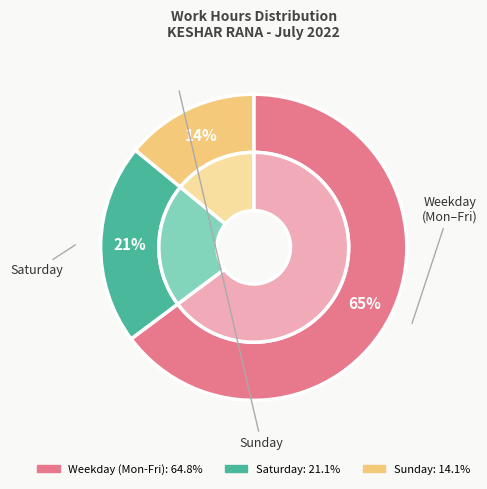

Do Mon 18 and Sat 23 together represent more than half of the pie?

No